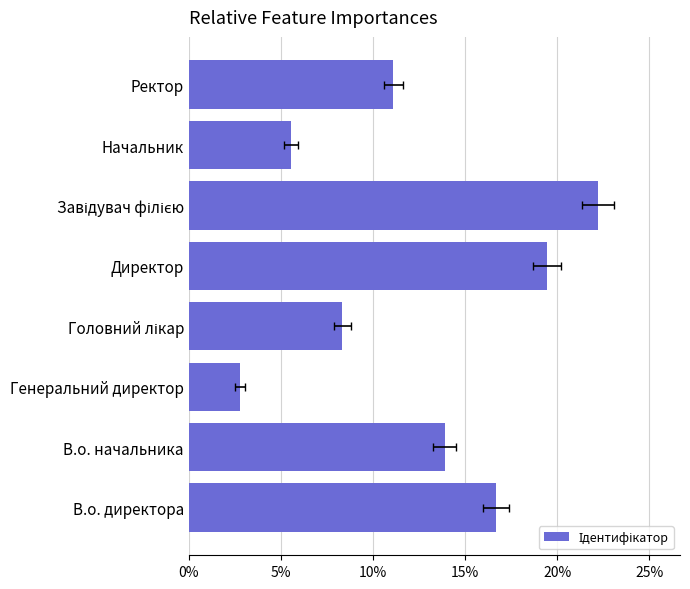

True or false: the data shows 0.1 at Головний лікар.

True